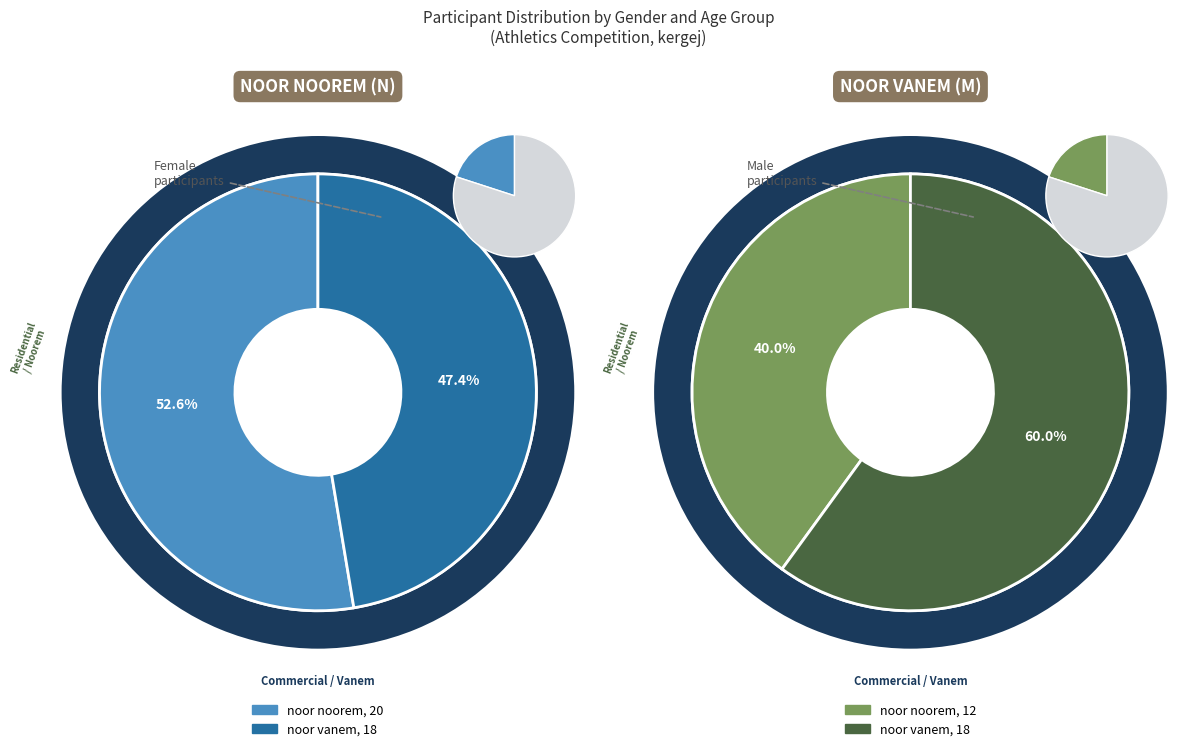

Is there any slice that represents more than half of the pie?

Yes